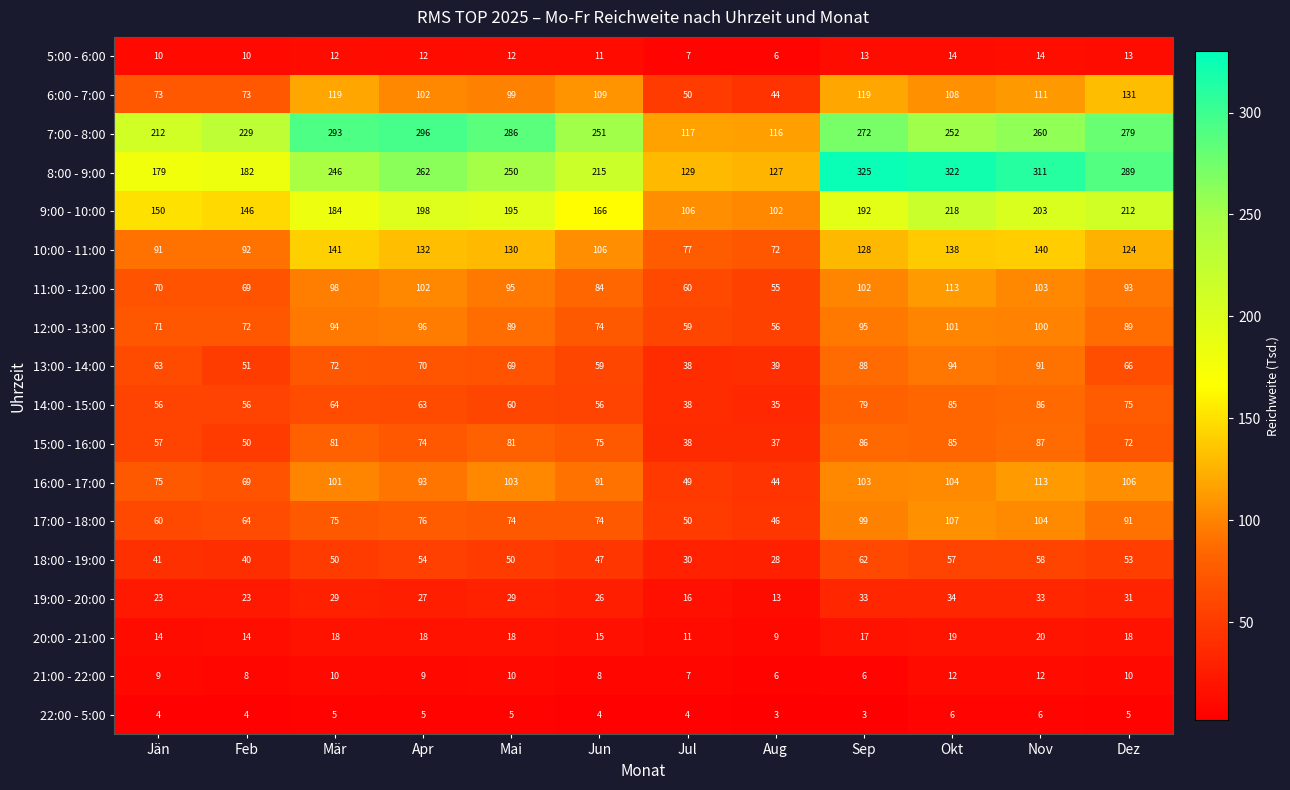

What is the maximum value shown in the chart?

325